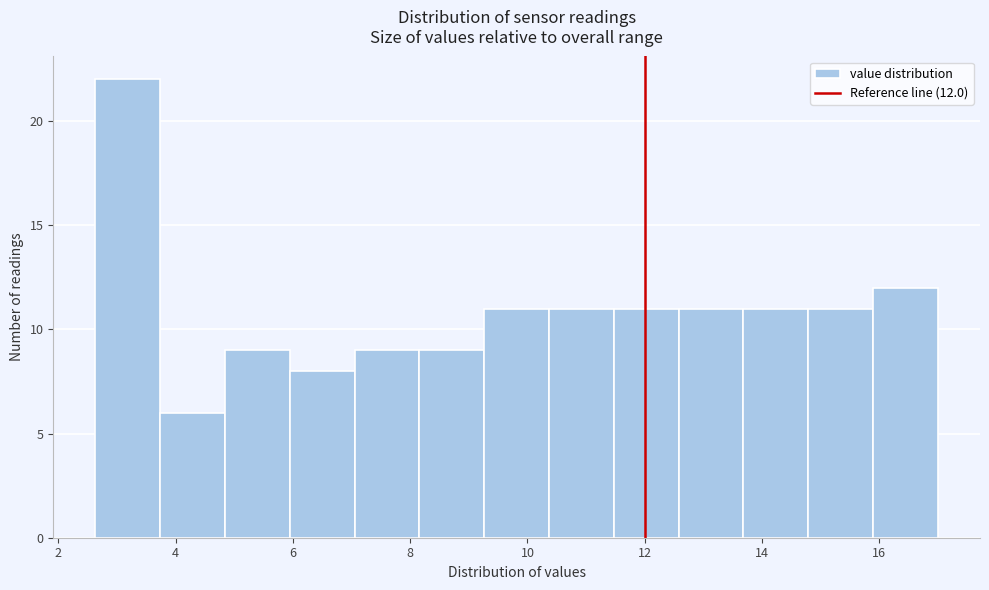

Over which range of the x-axis is the bar tallest?

2.6 to 3.8